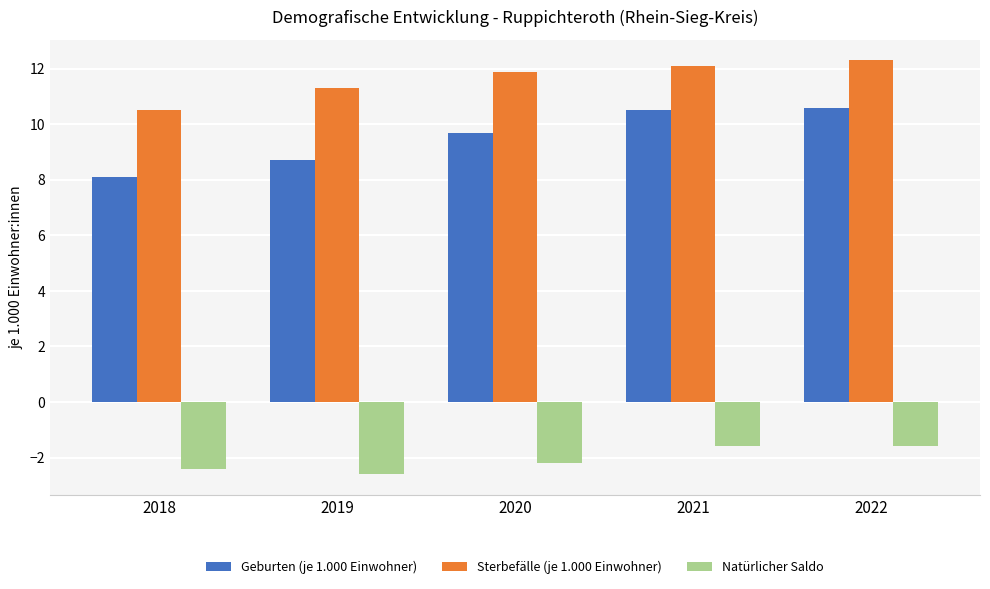

Reading left to right, transcribe all the data shown in this chart.

Geburten (je 1.000 Einwohner): 2018=8.1	2019=8.7	2020=9.7	2021=10.5	2022=10.6
Sterbefälle (je 1.000 Einwohner): 2018=10.5	2019=11.3	2020=11.9	2021=12.1	2022=12.3
Natürlicher Saldo: 2018=-2.4	2019=-2.6	2020=-2.2	2021=-1.6	2022=-1.6